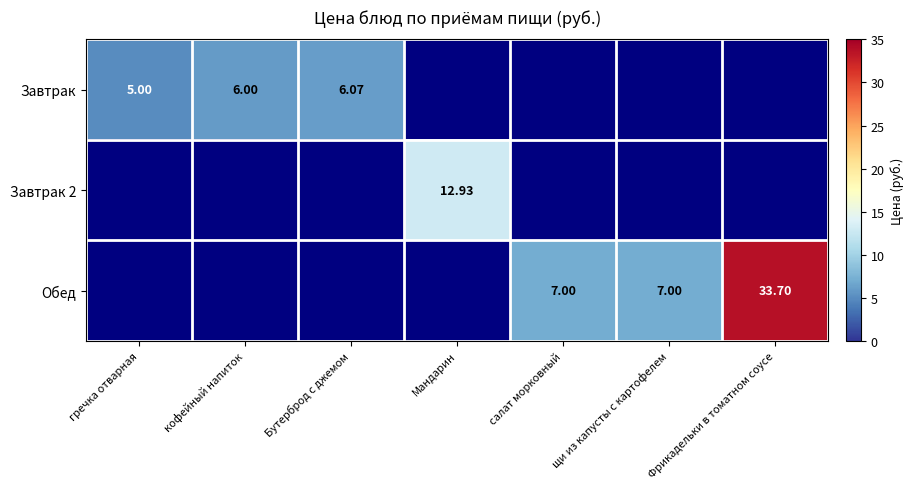

Rank the series by their maximum value, from lowest to highest.

Завтрак, Завтрак 2, Обед